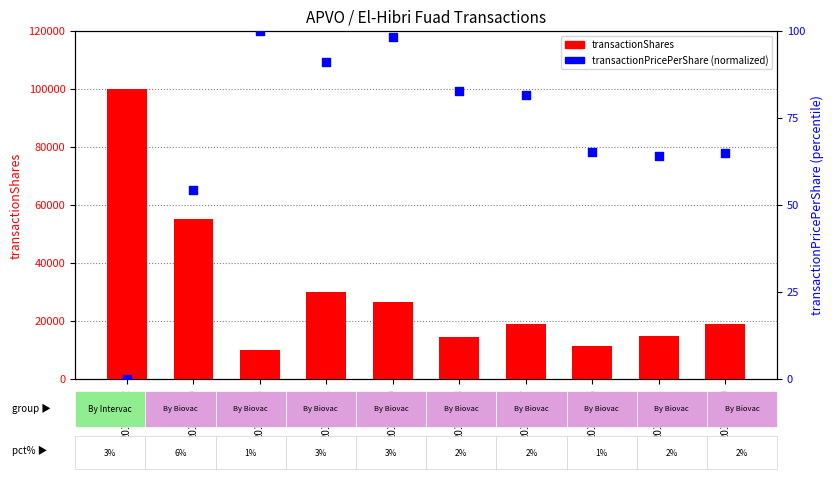

Which series has the widest spread of Y values?

transactionShares